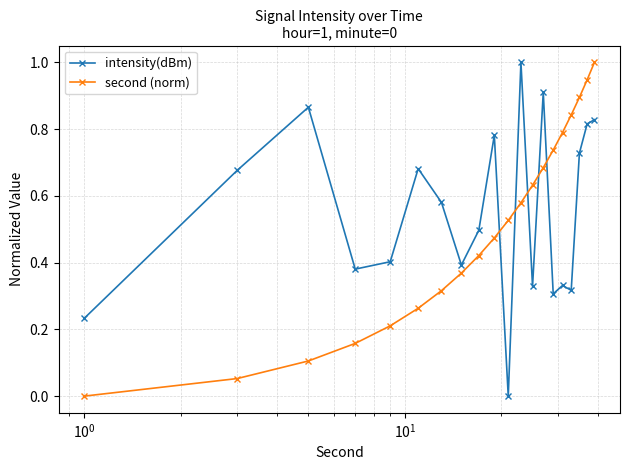

What is the sum of all intensity(dBm) values?

11.1